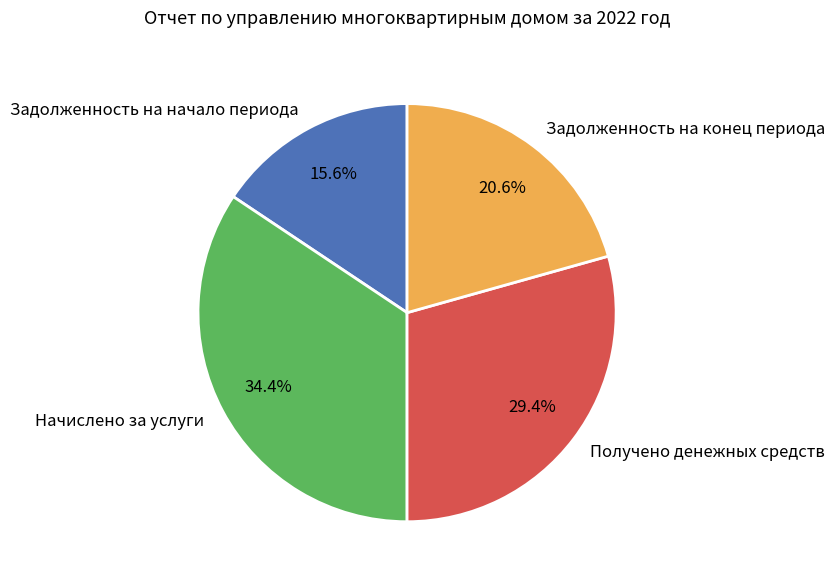

Rank the categories by value from lowest to highest.

Задолженность на начало периода, Задолженность на конец периода, Получено денежных средств, Начислено за услуги